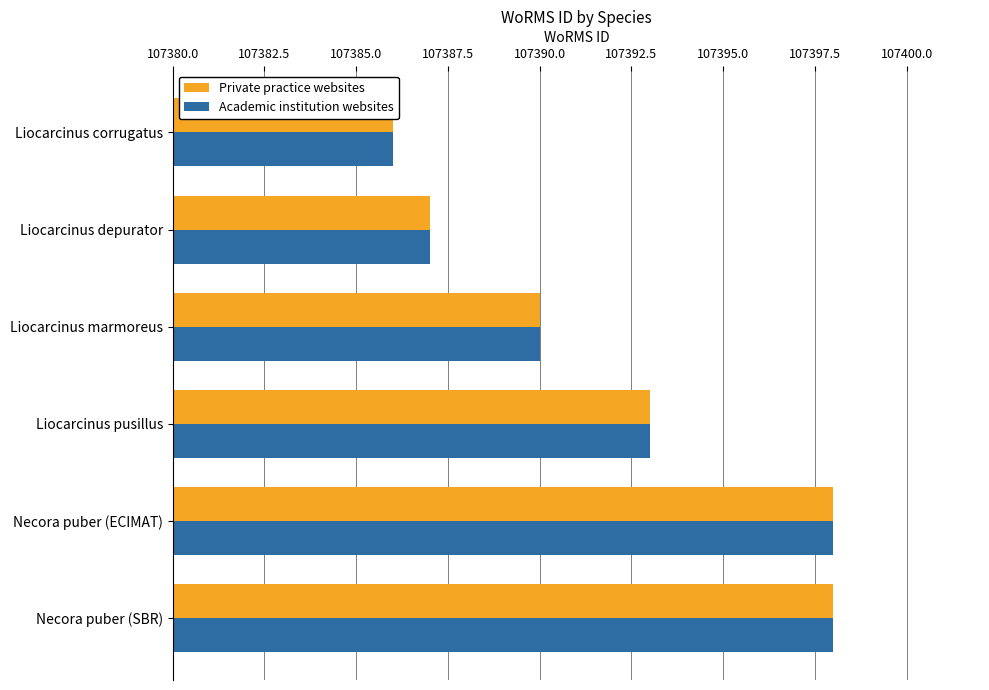

How many values in the Academic institution websites series exceed 107393?

2